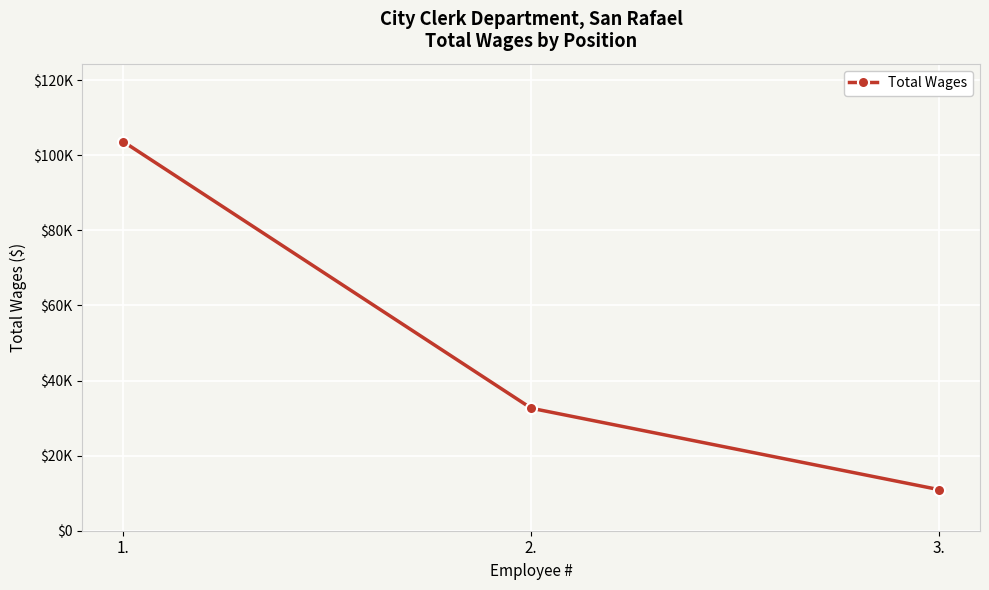

At which category does the chart reach its minimum across all series?

3.